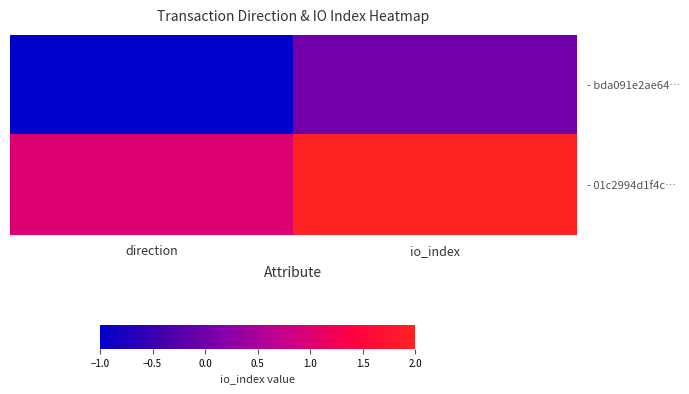

At which category is the sum across all series the highest?

io_index